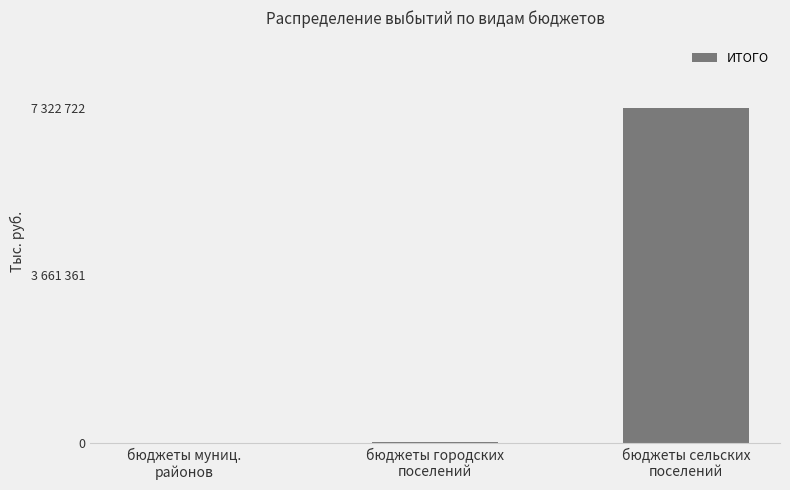

Reading left to right, what are all the values shown in this chart?

0.0	24198.3	7322722.0